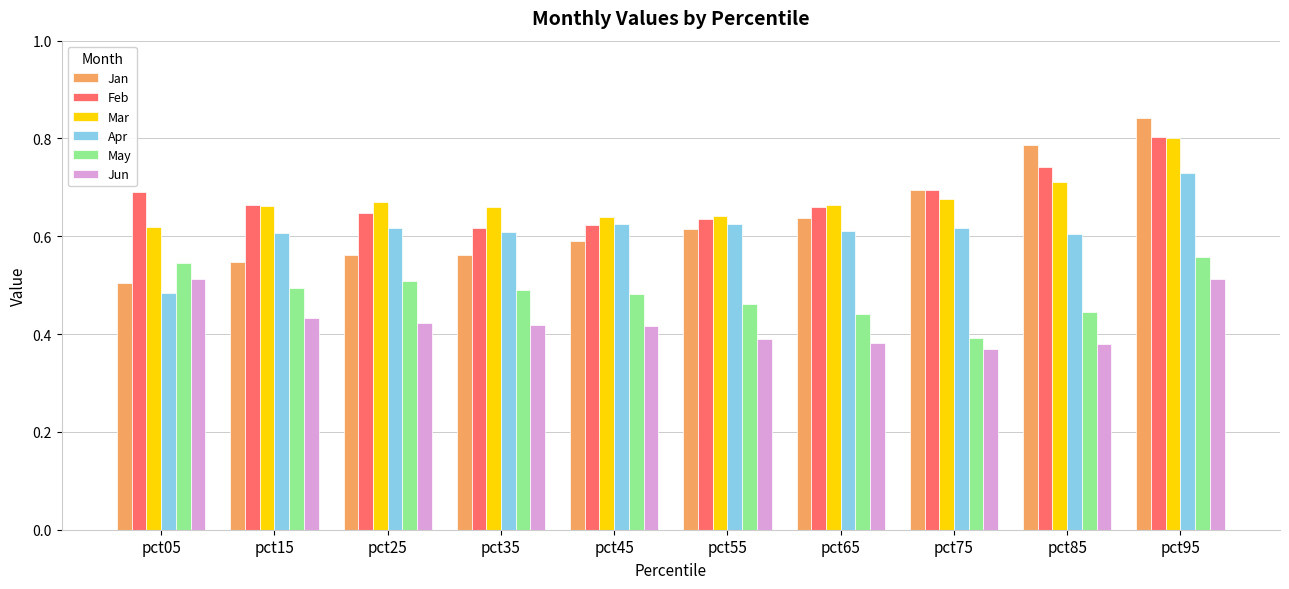

At pct35, list the series in order from smallest to largest.

Jun, May, Jan, Apr, Feb, Mar